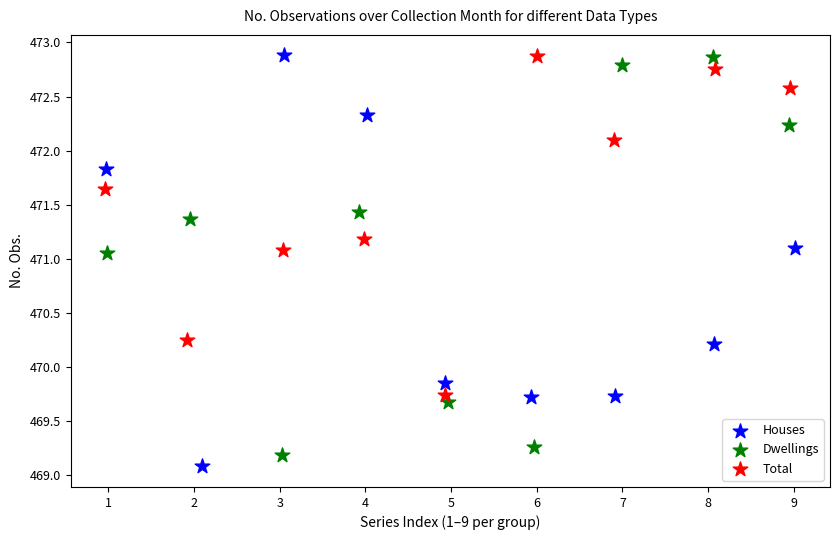

What are all the series names shown in the legend?

Houses, Dwellings, Total